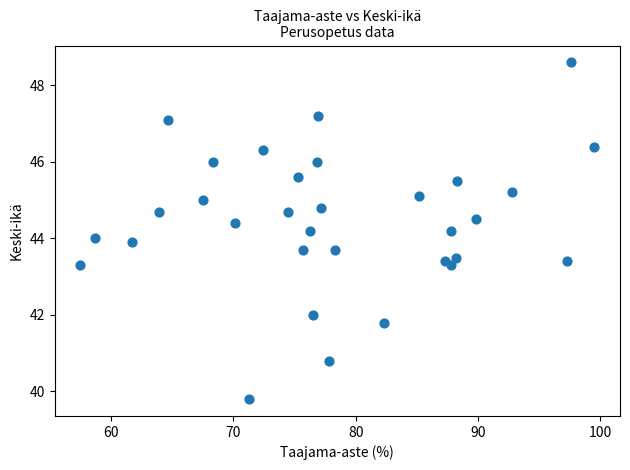

What is the range of Y values (max minus min)?

8.8